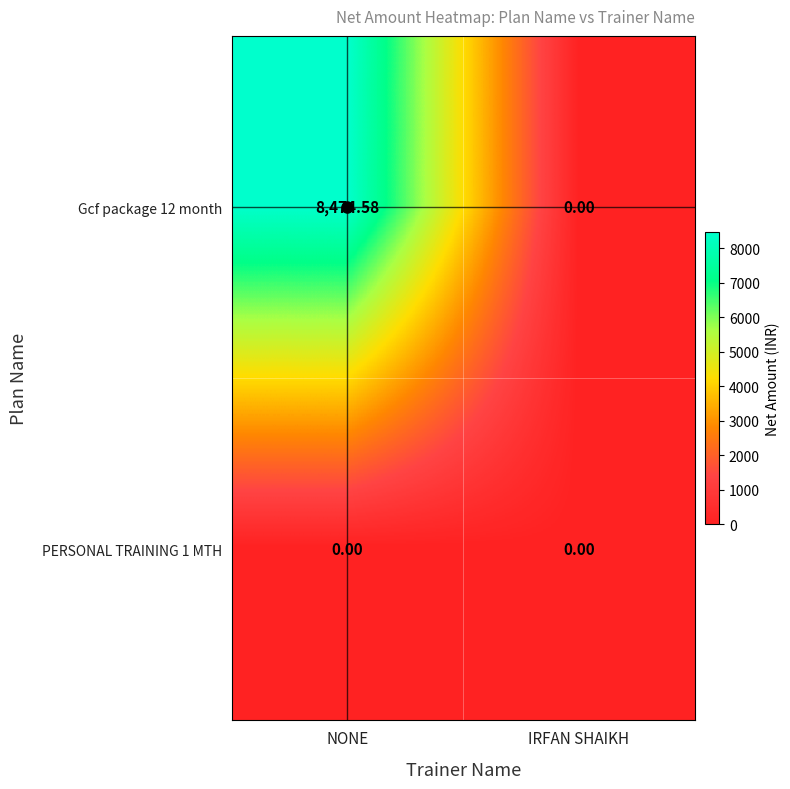

Where does the Gcf package 12 month series first go above 8474?

NONE